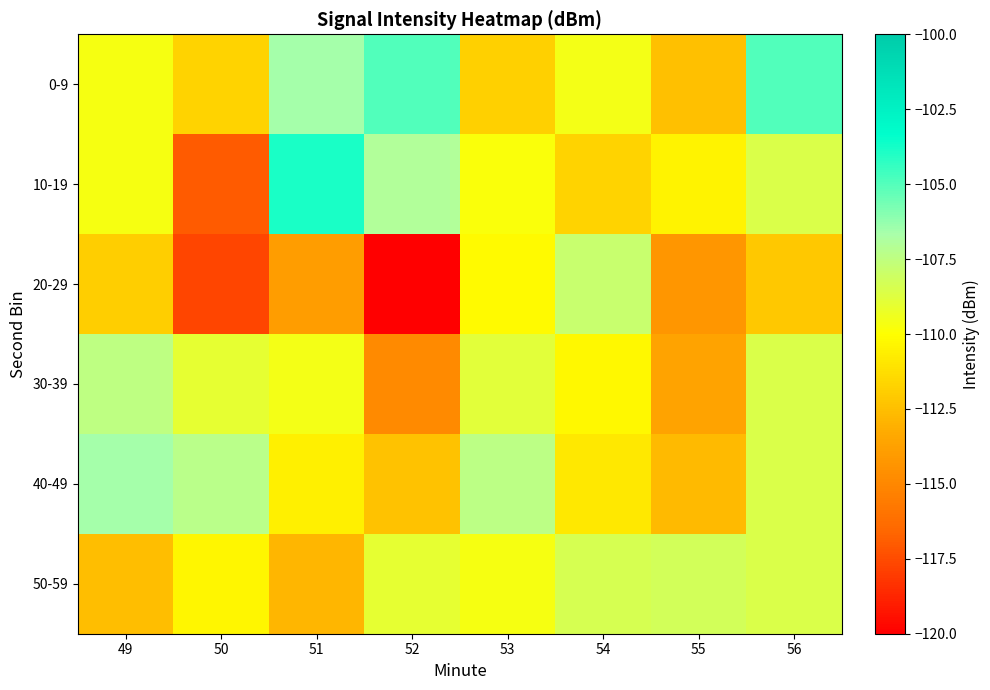

Rank the series at 52 from highest to lowest value.

0-9, 10-19, 50-59, 40-49, 30-39, 20-29